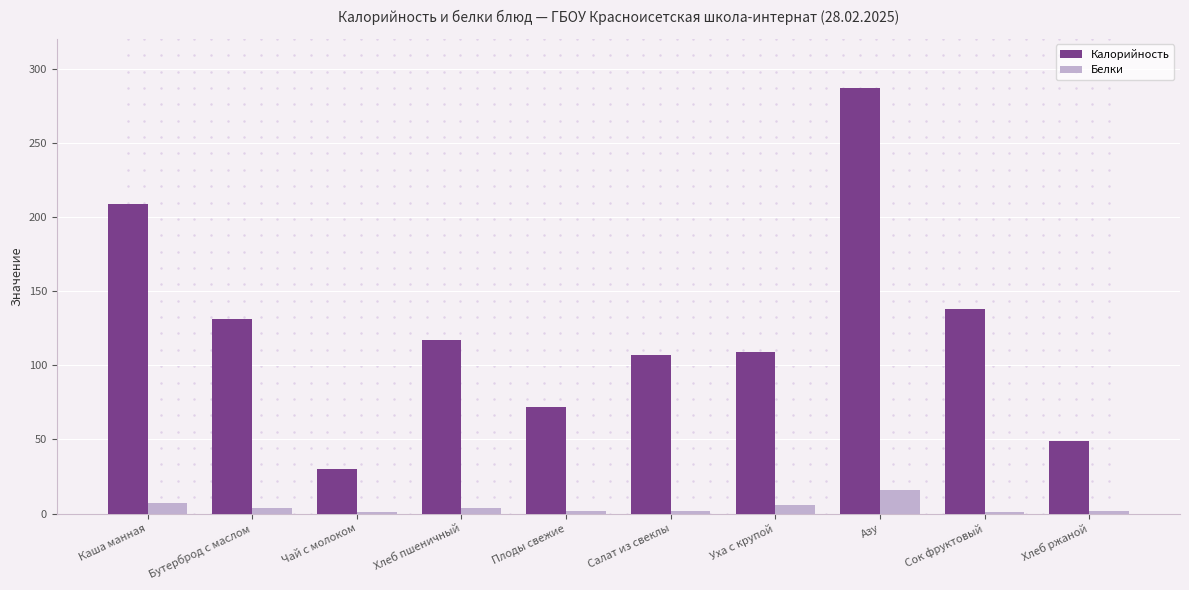

What is the spread (max minus min) of values at Азу?

271